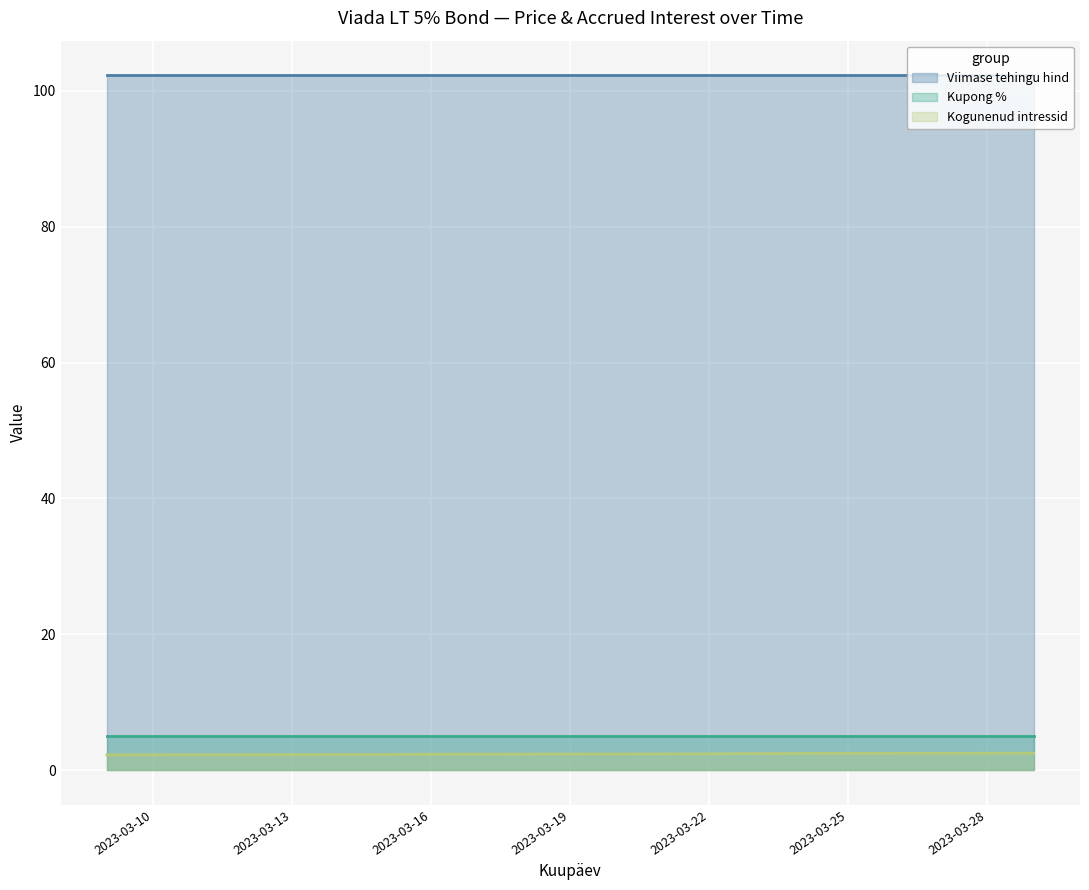

Is it true that Kupong % equals 1.8 at 2023-03-17?

False